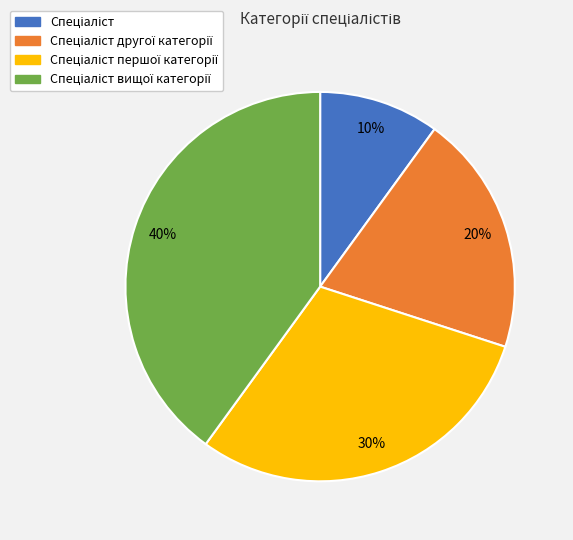

Is there a majority slice in this chart?

No